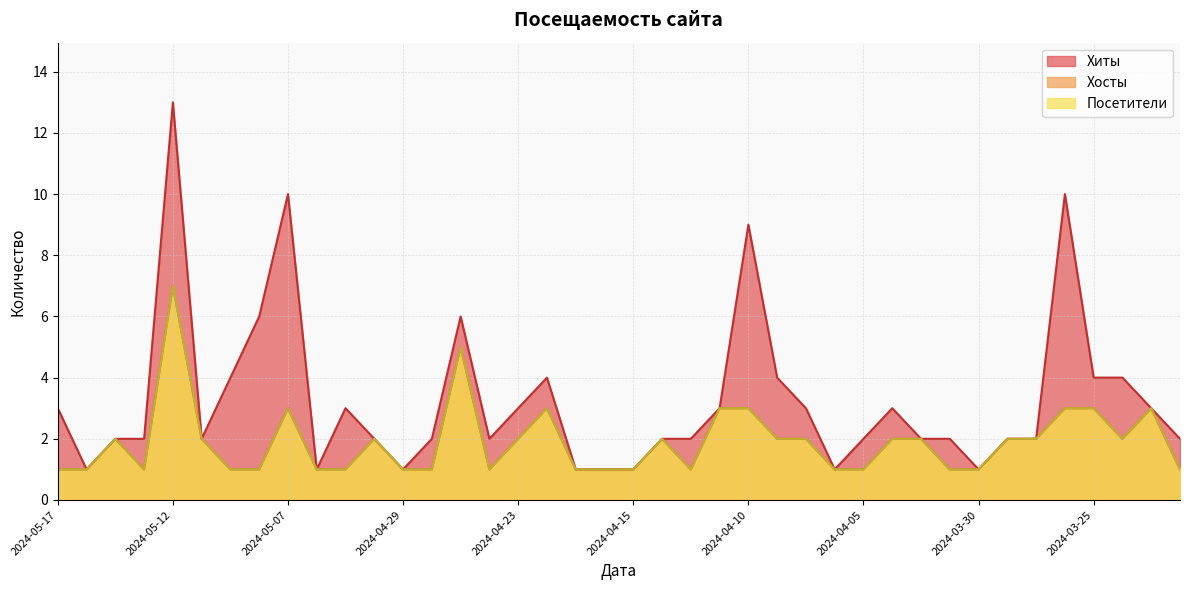

What value does the Посетители series have at 2024-04-21?

1